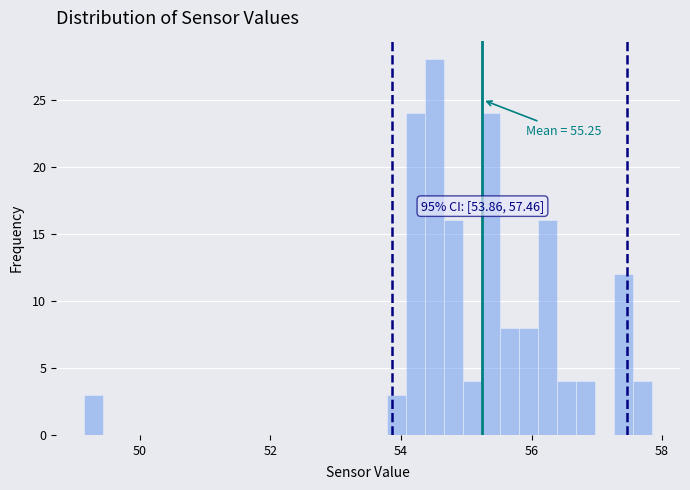

Read against the x-axis, roughly where is the centre of the tallest bar?

54.6